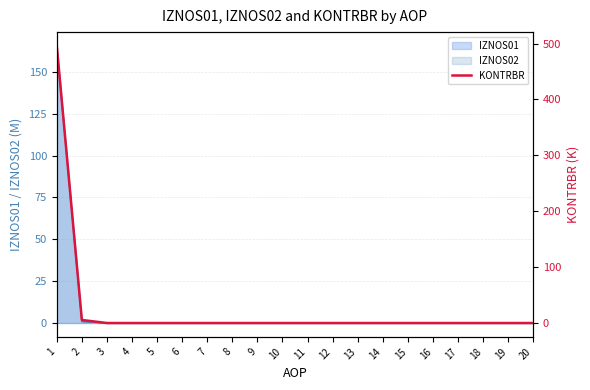

How many lines are shown in the chart?

1